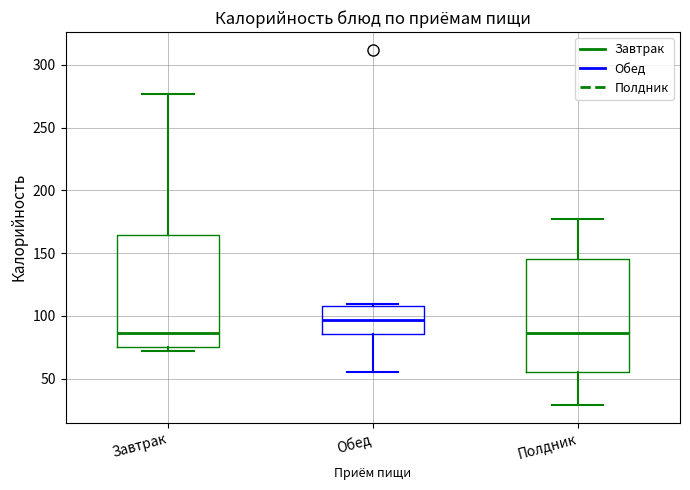

Reading left to right, read every box against the y-axis: the position of its median line, the range the box covers, and the ends of its whiskers. The values are not printed on the chart, so give them approximately, as read against the axis.

Завтрак: median 85, box 75 to 165, whiskers 70 to 275
Обед: median 95, box 85 to 110, whiskers 55 to 110
Полдник: median 85, box 55 to 145, whiskers 30 to 175